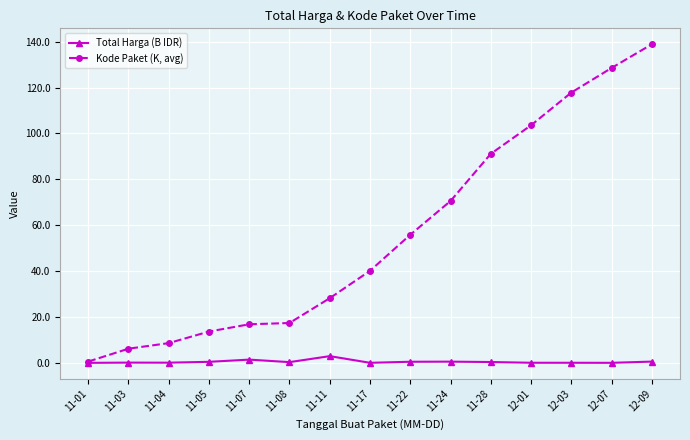

True or false: Kode Paket (K, avg) has more than 1 points higher than both neighbors.

False